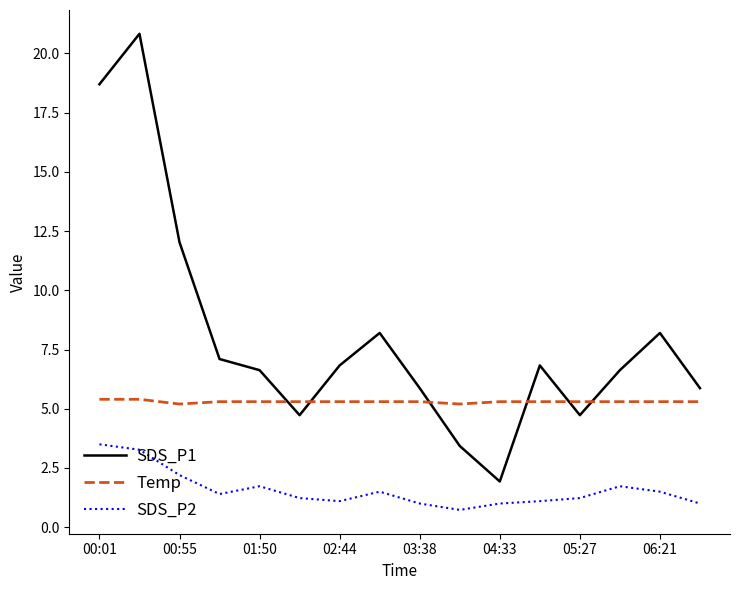

What is the sum of all SDS_P1 values?

128.5